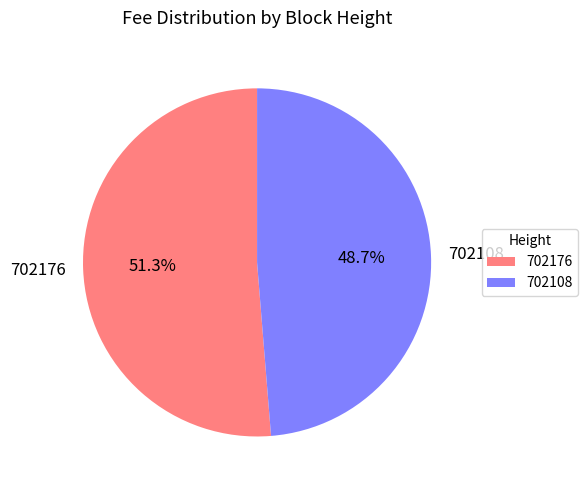

Which has a higher value, 702108 or 702176?

702176